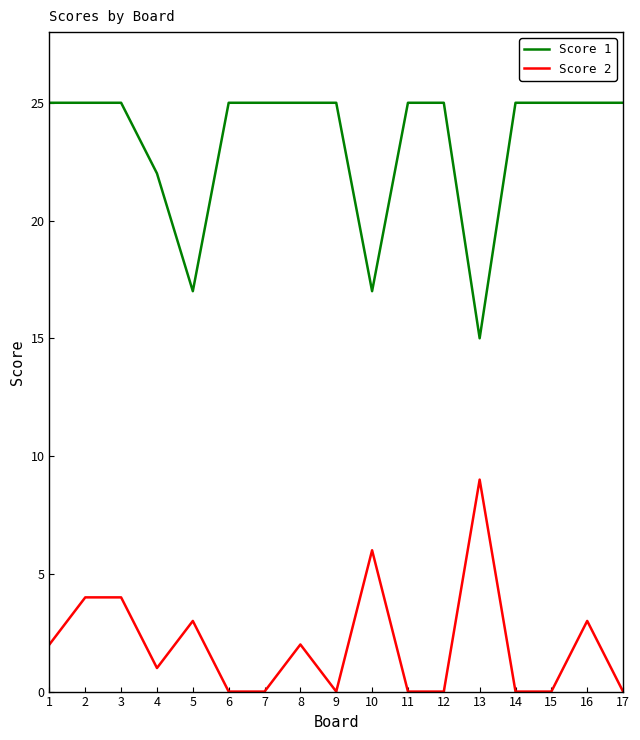

What is the difference between the highest and lowest values at 7?

25